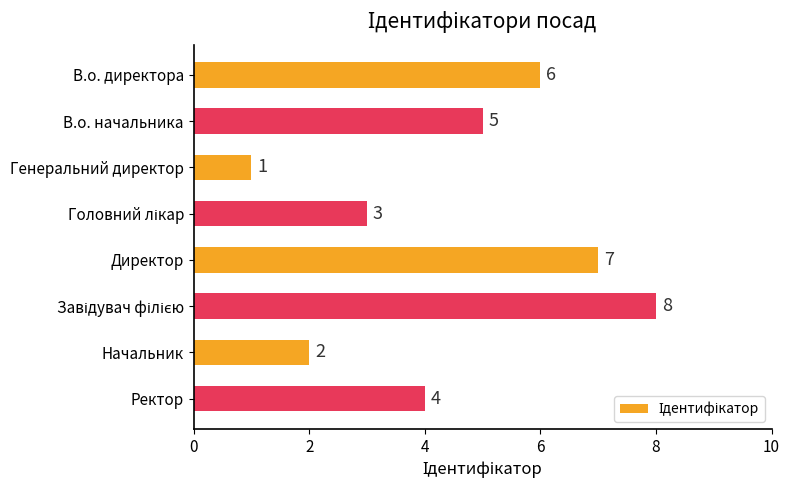

How many data points does each series have?

8